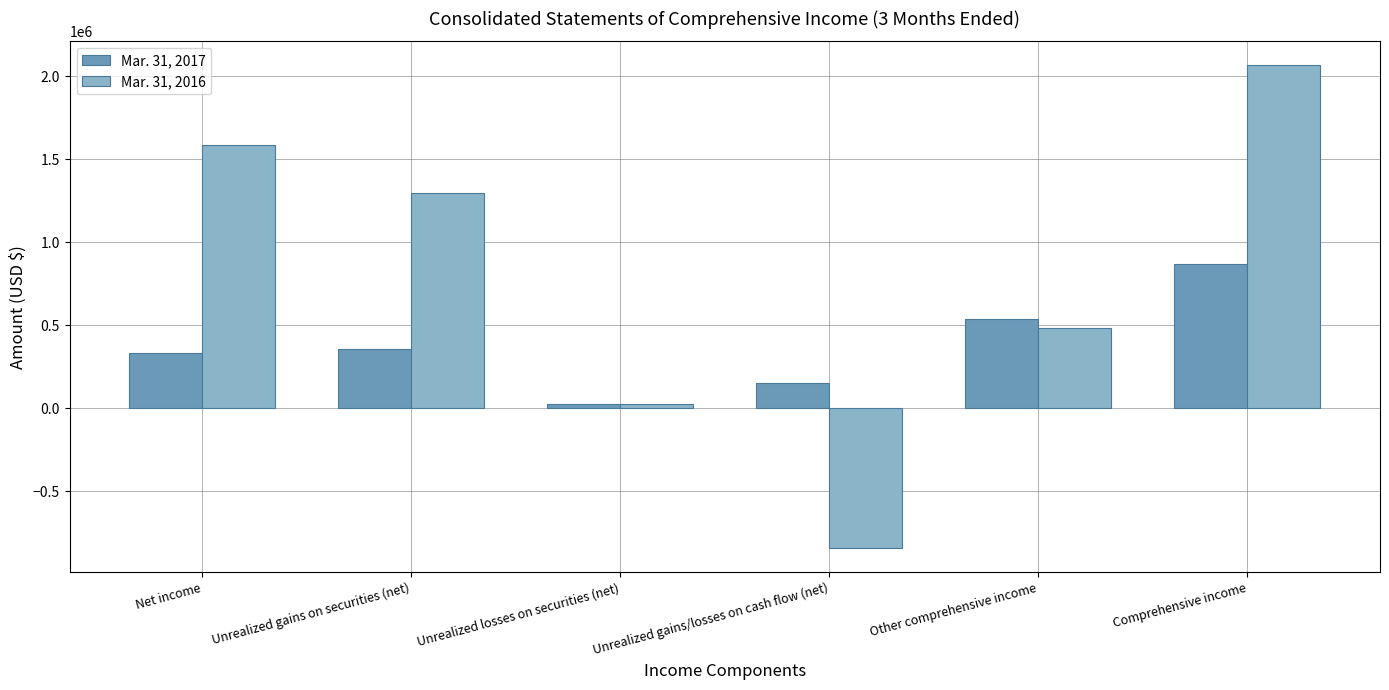

Reading right to left, list all the values displayed in this chart.

Mar. 31, 2017: Comprehensive income=869863	Other comprehensive income=537805	Unrealized gains/losses on cash flow (net)=153670	Unrealized losses on securities (net)=25745	Unrealized gains on securities (net)=358390	Net income=332058
Mar. 31, 2016: Comprehensive income=2064371	Other comprehensive income=480525	Unrealized gains/losses on cash flow (net)=-840858	Unrealized losses on securities (net)=25745	Unrealized gains on securities (net)=1295638	Net income=1583846